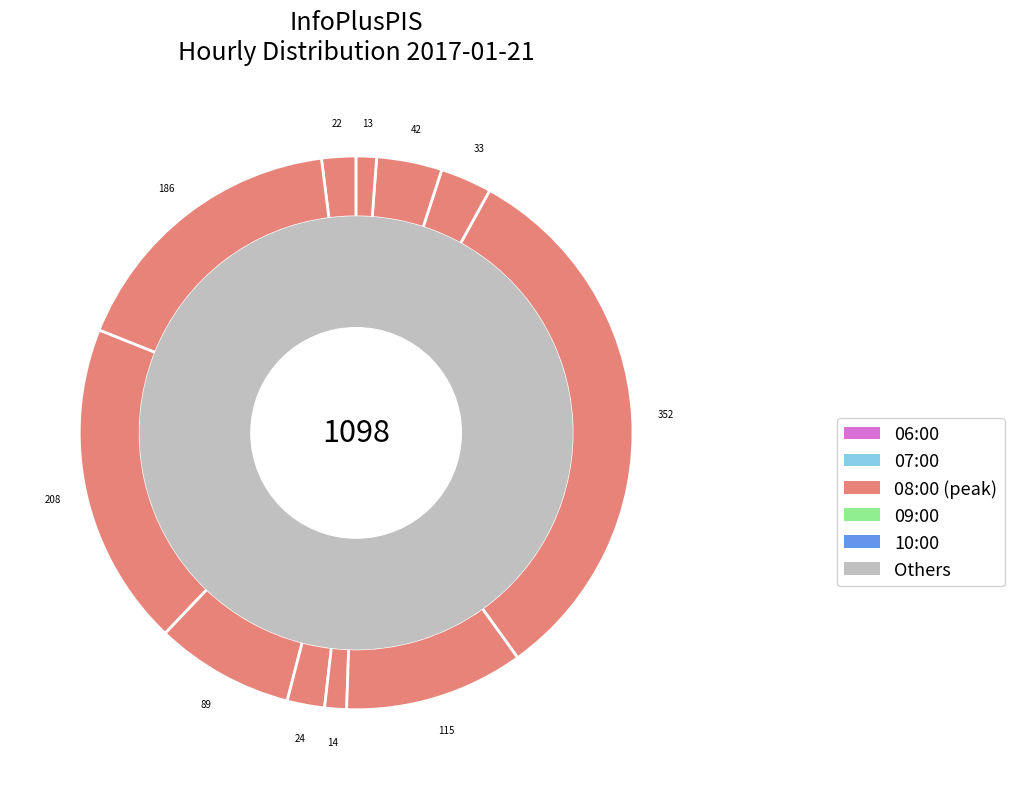

How many segments does this pie chart have?

11